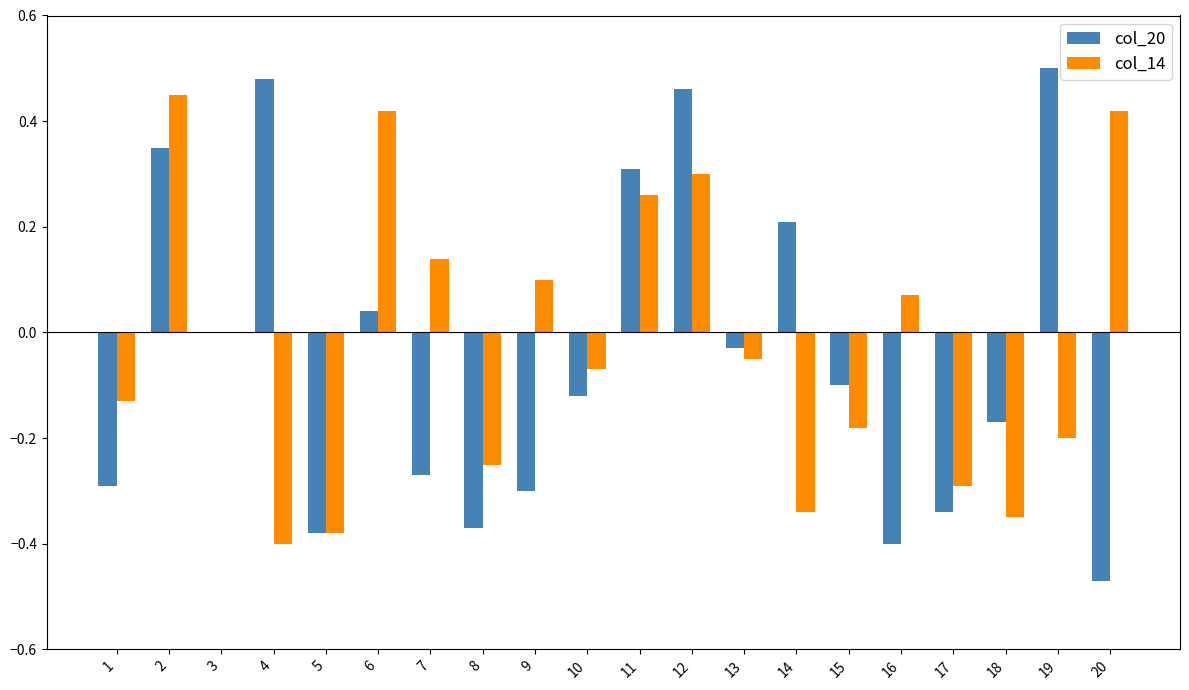

Which series changed the most between 18 and 20?

col_14